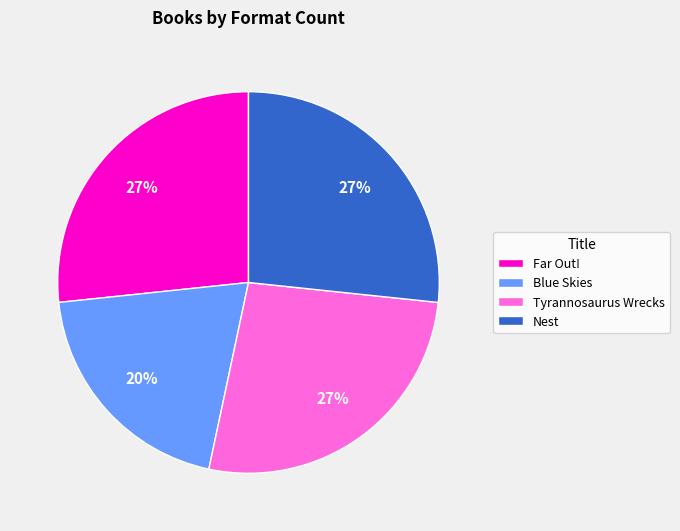

True or false: Tyrannosaurus Wrecks accounts for 40% of the total.

False